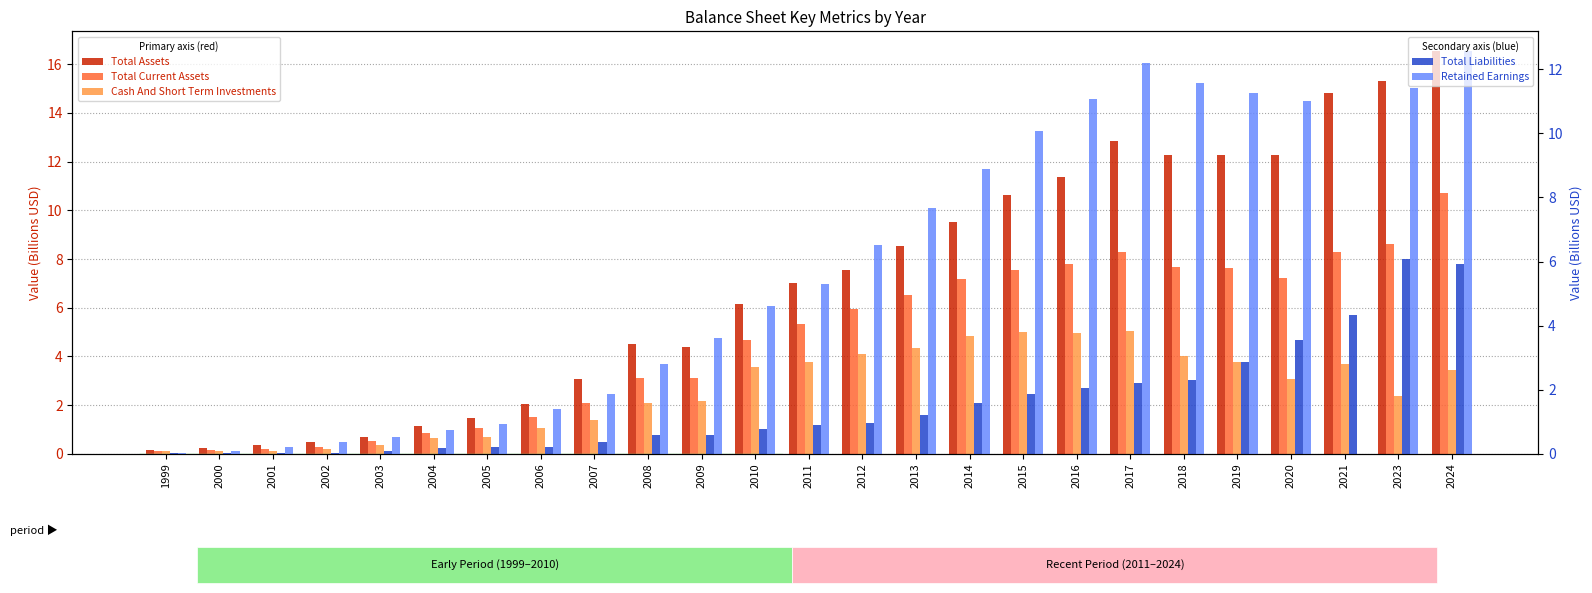

How many data points does each series have?

25